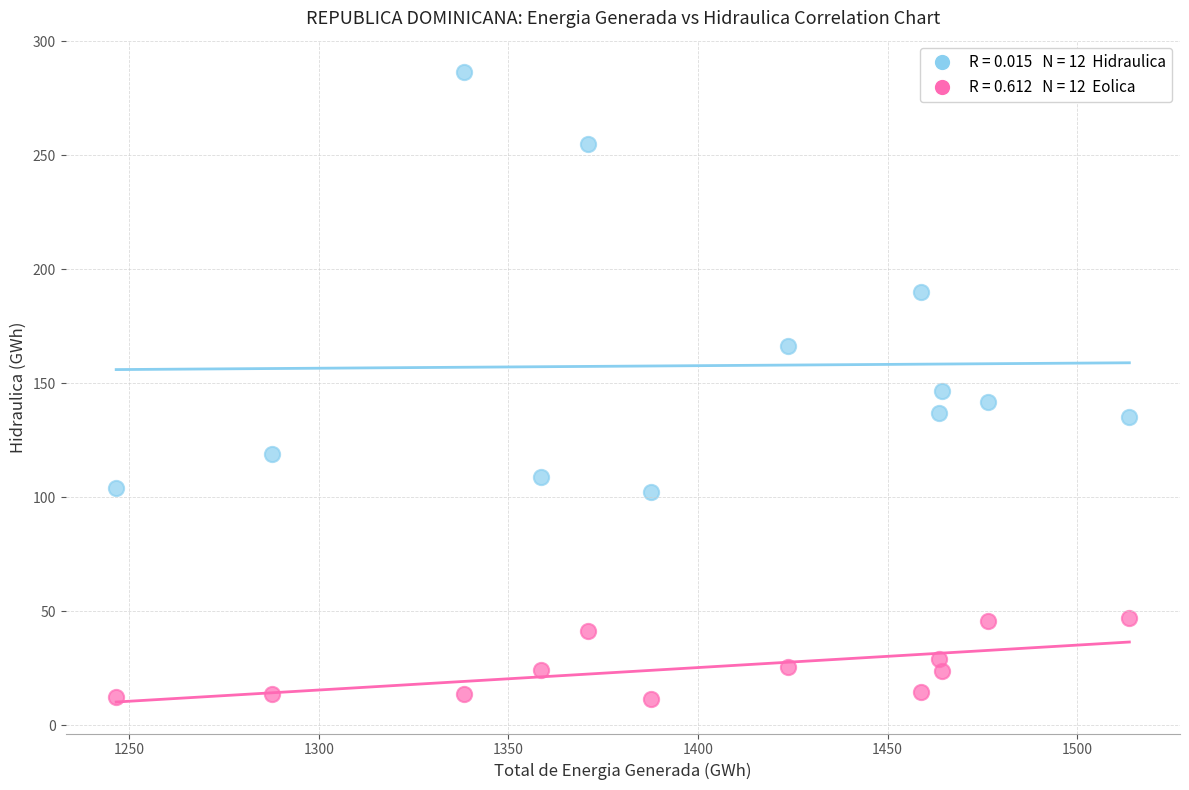

Across all data points, what is the range of Y values (max minus min)?

274.9